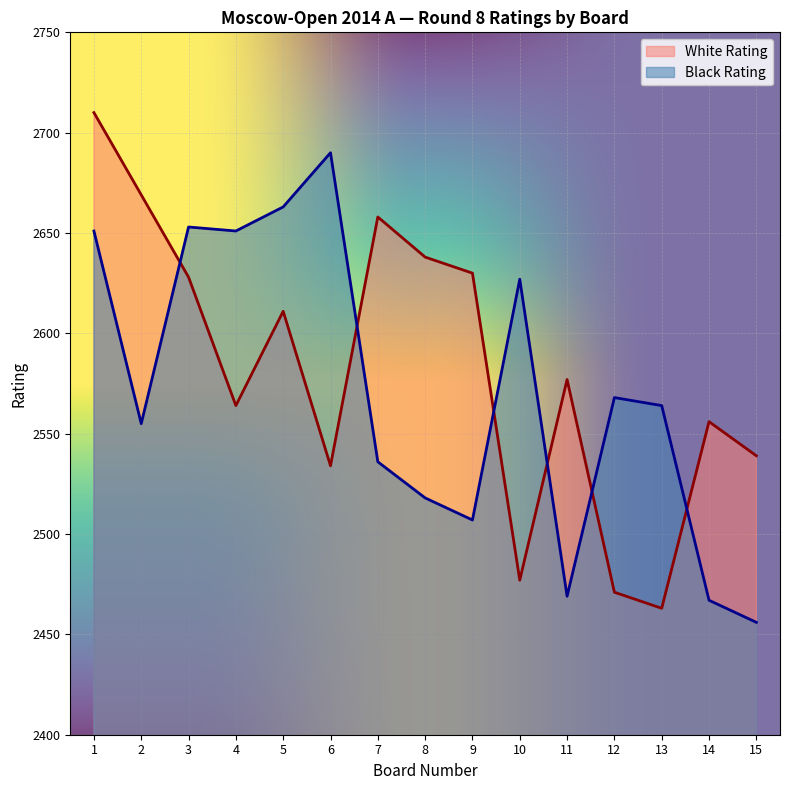

Is the value of White Rating at 10 greater than the value of Black Rating at 9?

No